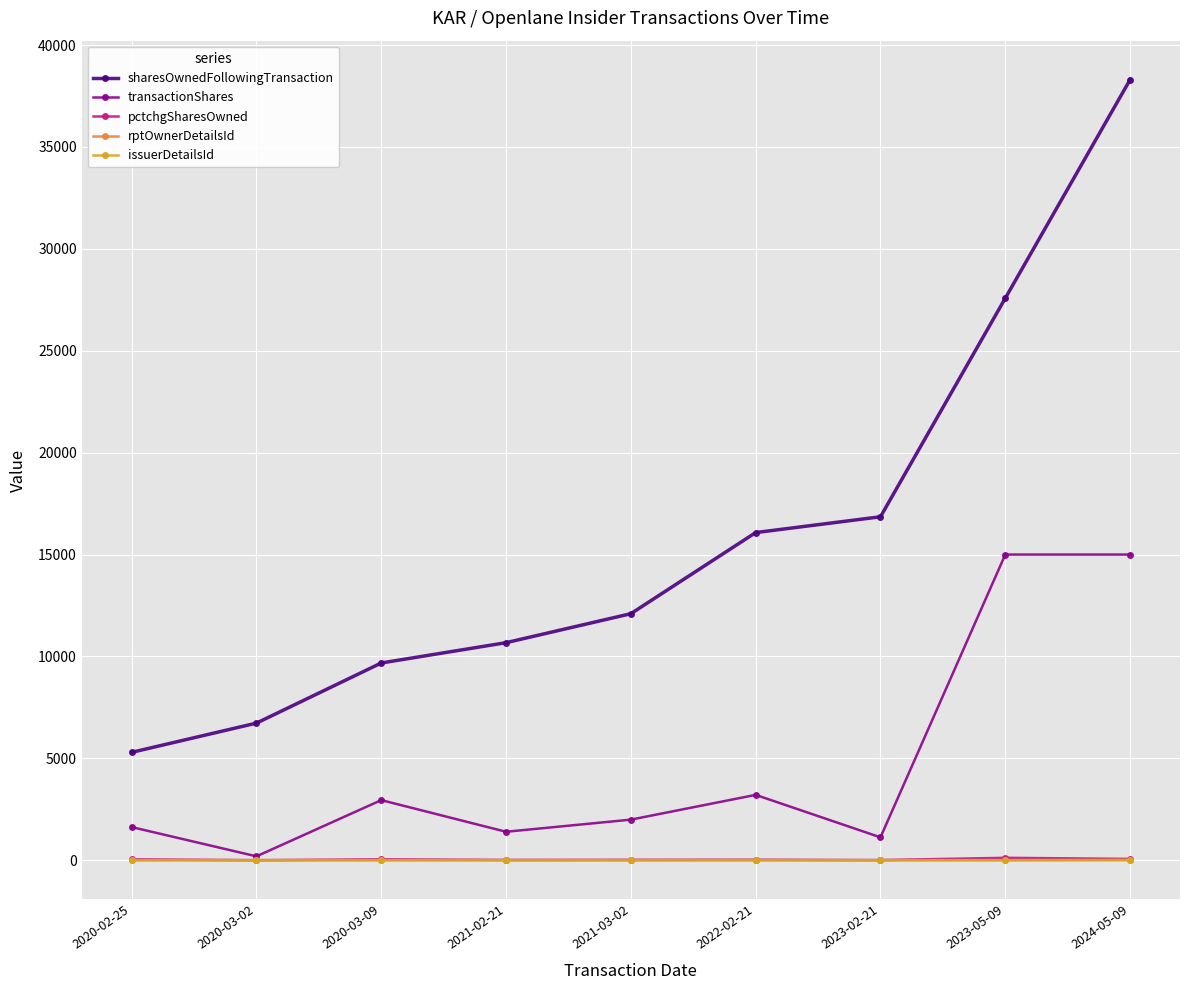

What is the label of the 1st point from the right?

2024-05-09